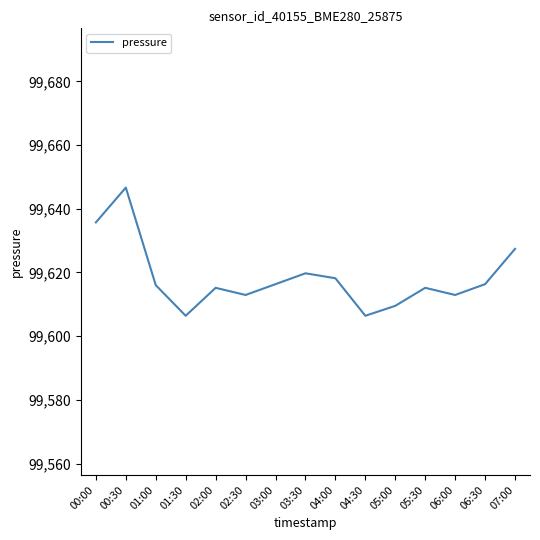

What is the difference between the values at 07:00 and 04:30?

21.0